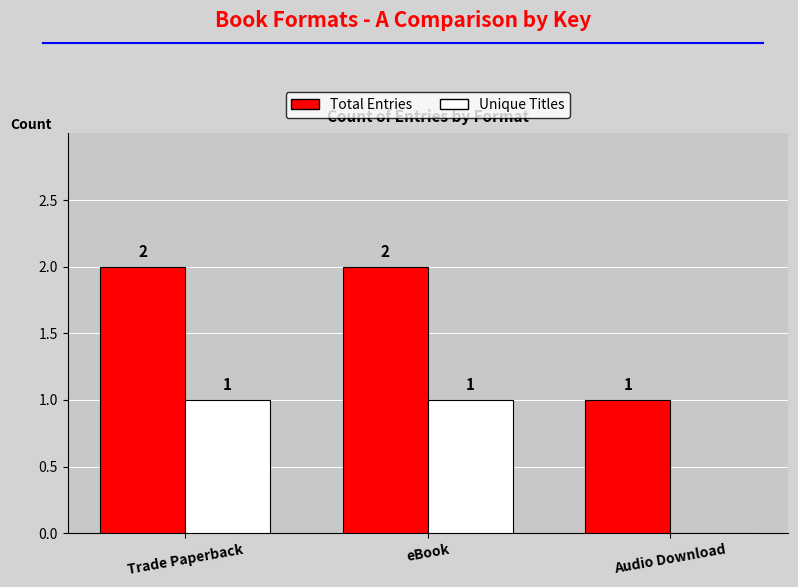

How many groups of bars are there?

3